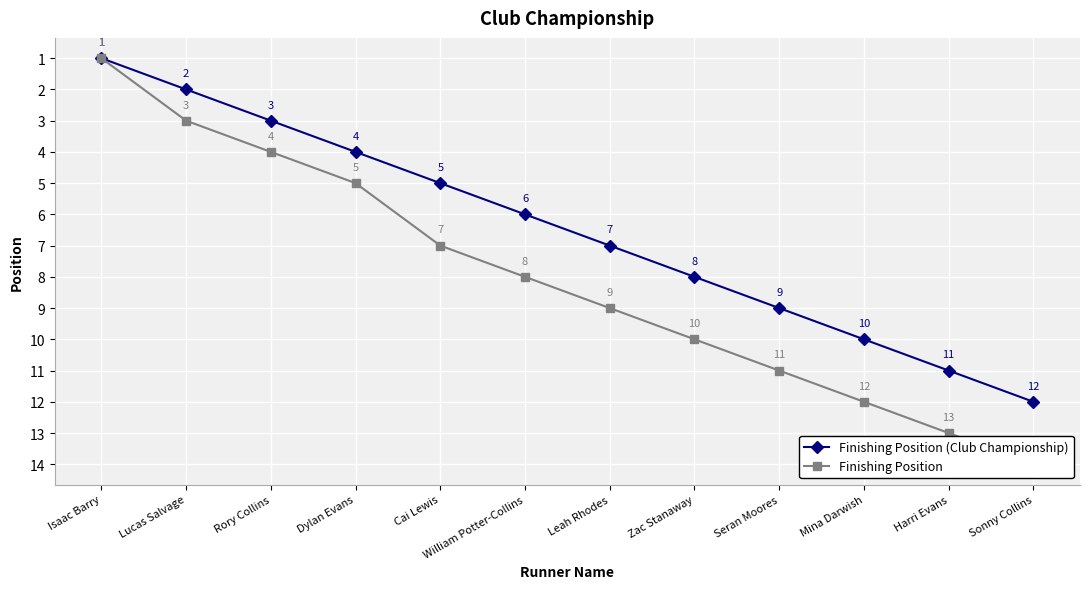

Which label corresponds to the largest value in the chart?

Sonny Collins